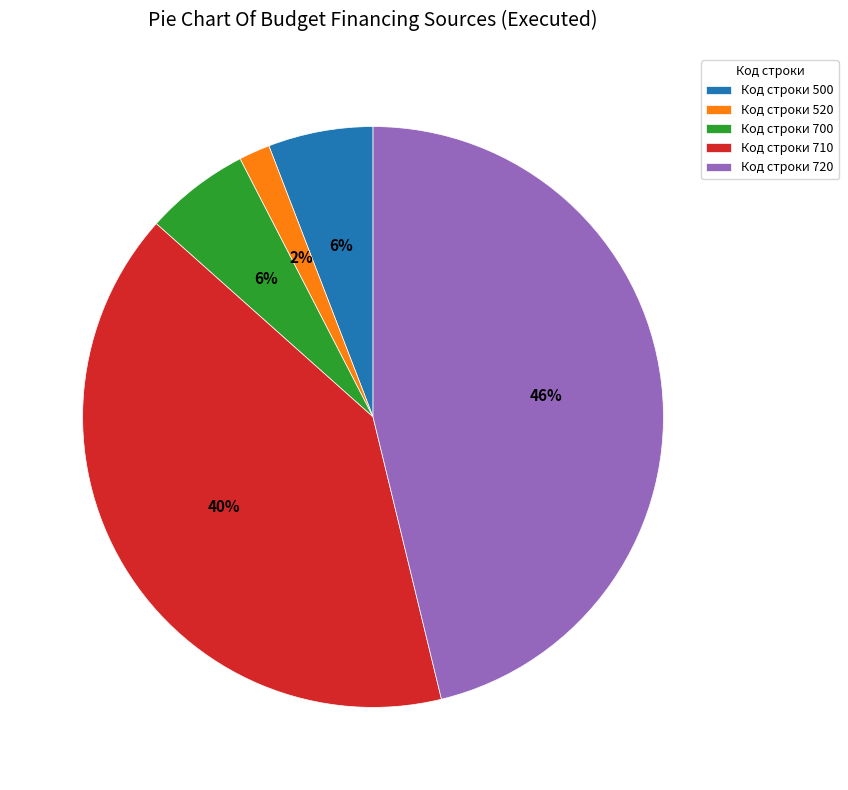

Does any single category account for the majority?

No